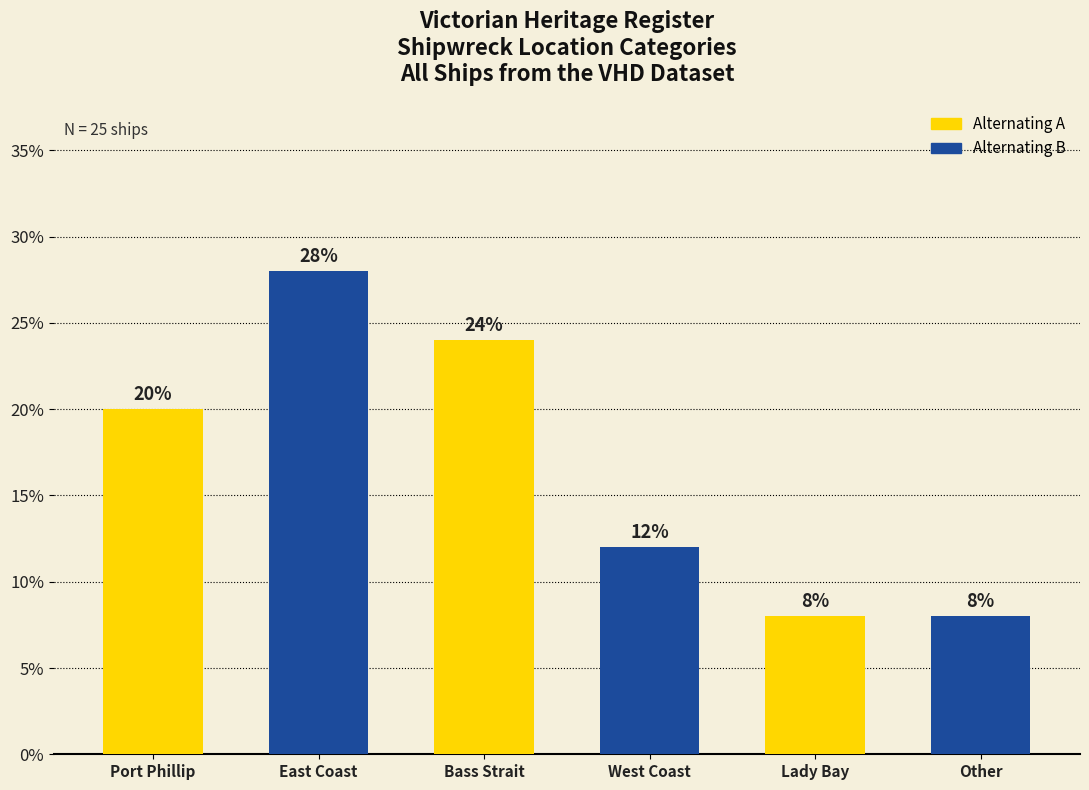

Reading left to right, extract all data points from this chart.

Port Phillip=20.0	East Coast=28.0	Bass Strait=24.0	West Coast=12.0	Lady Bay=8.0	Other=8.0